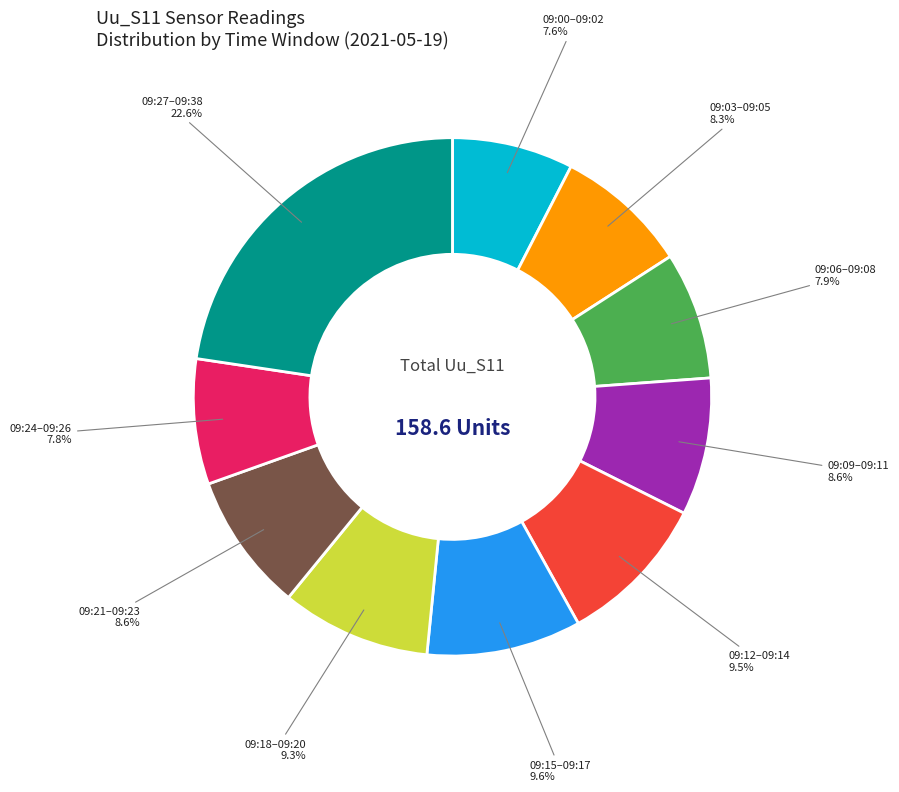

Is there a majority slice in this chart?

No